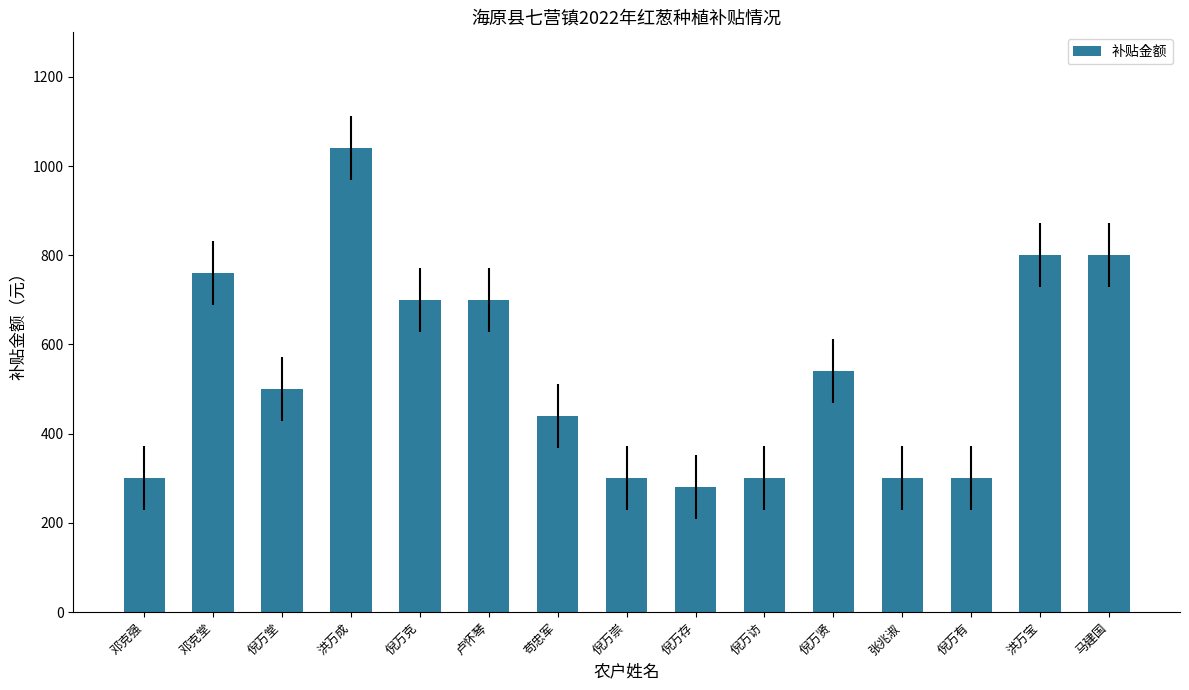

Reading left to right, what are all the values shown in this chart?

300	760	500	1040	700	700	440	300	280	300	540	300	300	800	800